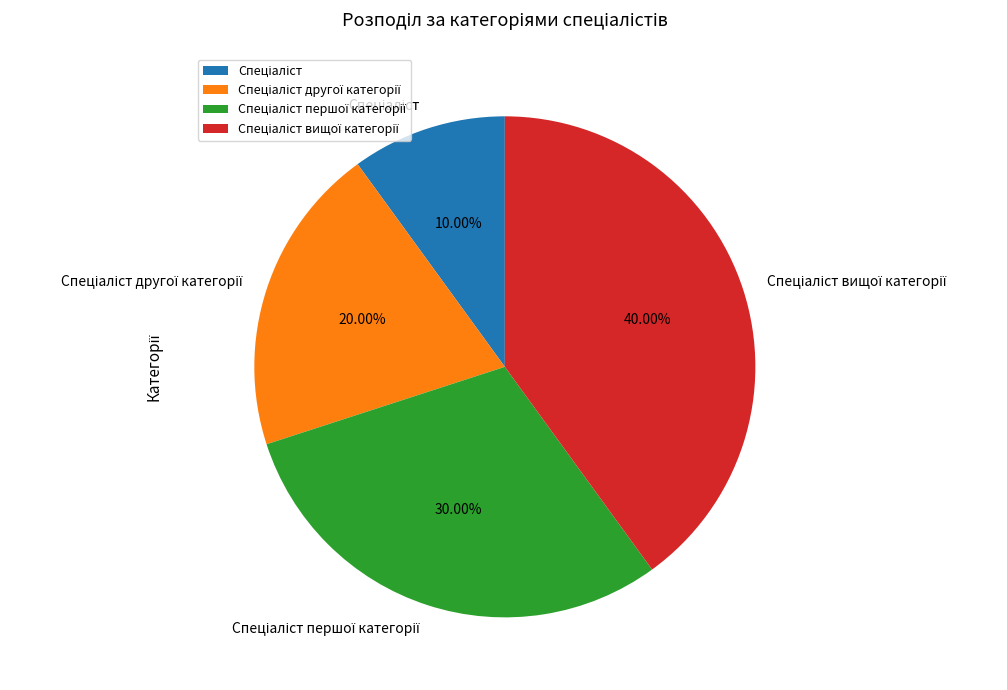

Is there any slice that represents more than half of the pie?

No